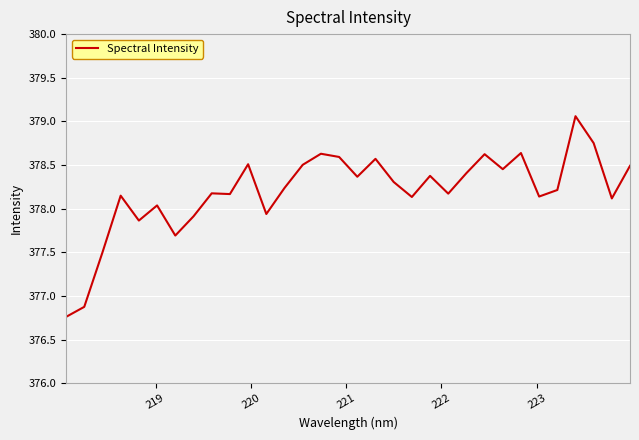

What is the smallest value displayed?

376.8